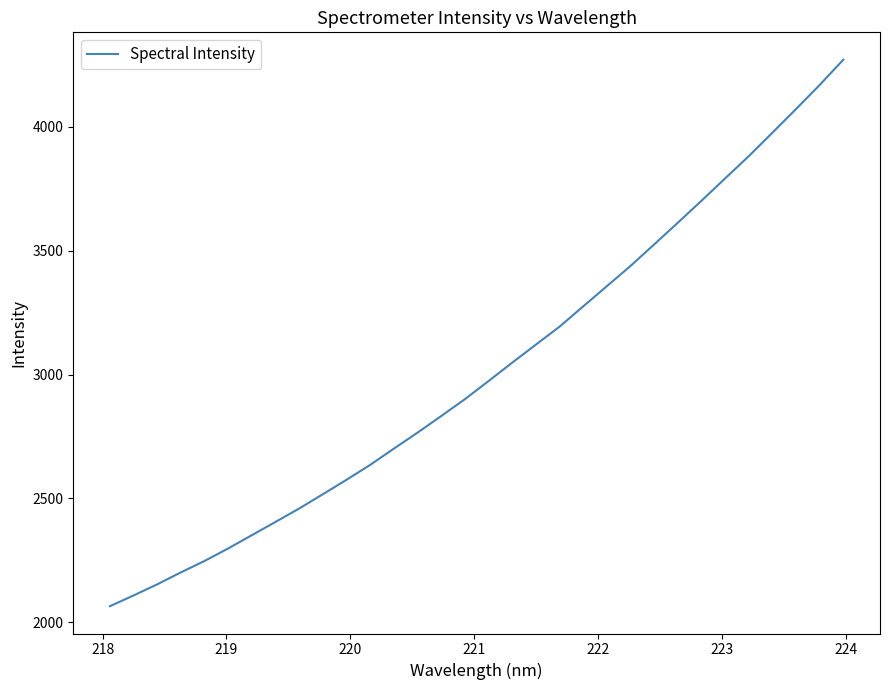

What is the minimum value shown in the chart?

2064.5